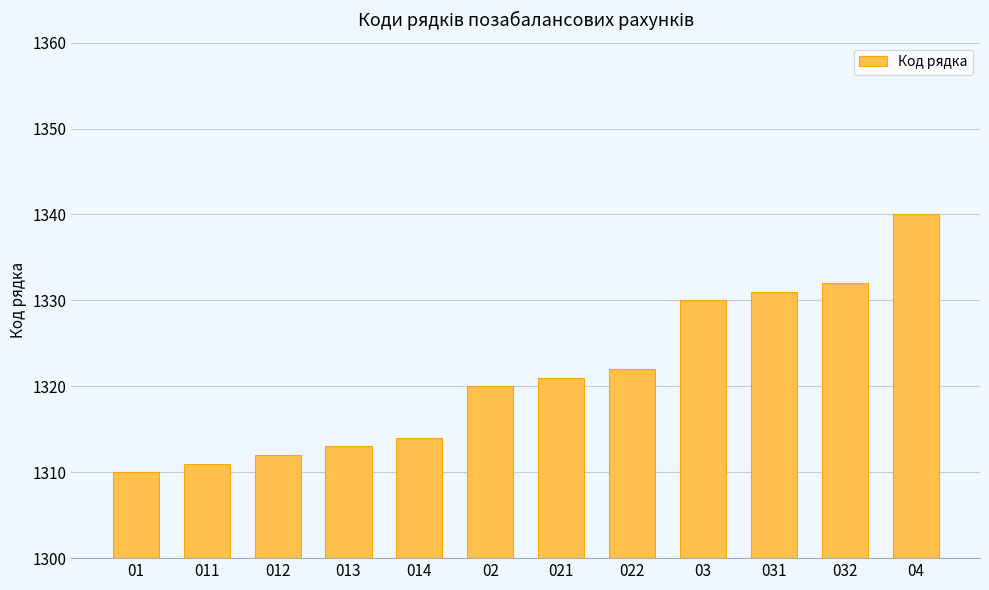

How many series are shown in this chart?

1